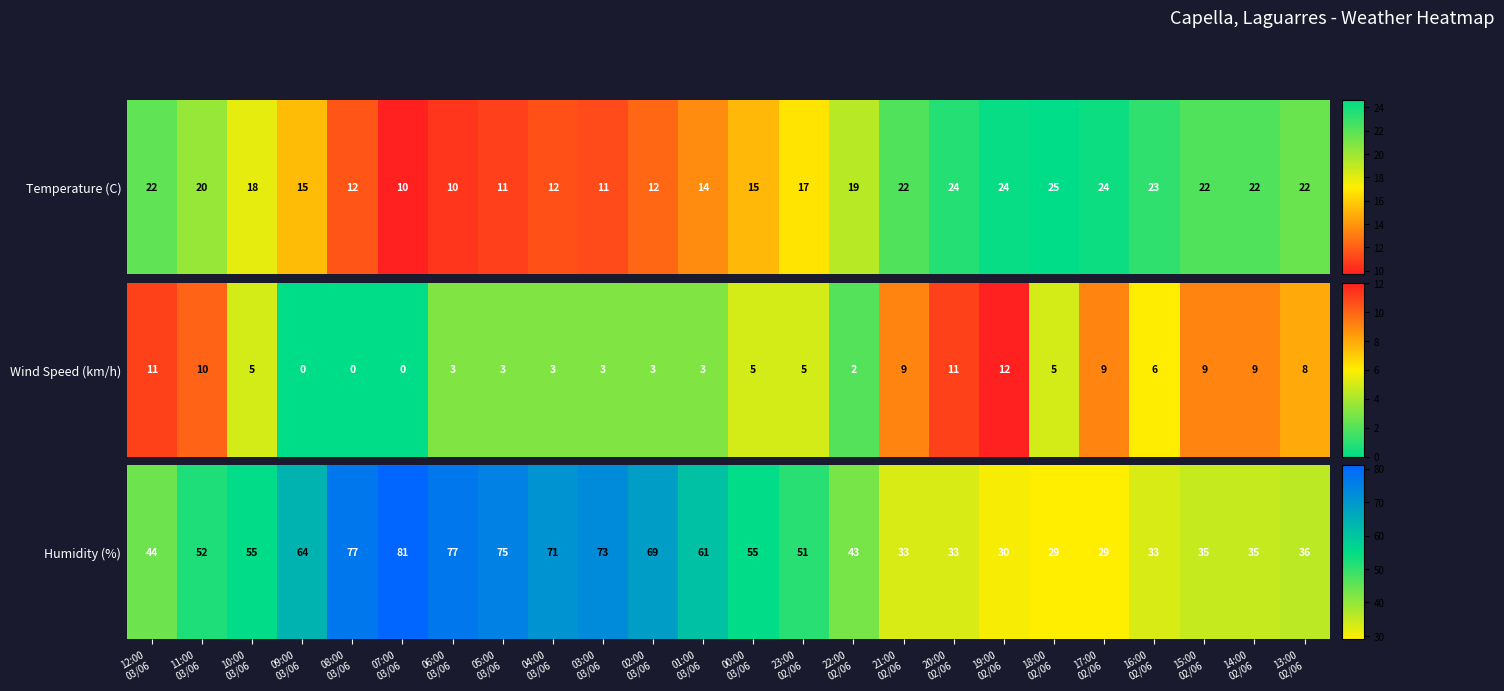

List the labels in order of value, largest first.

07:00
03/06, 08:00
03/06, 06:00
03/06, 05:00
03/06, 03:00
03/06, 04:00
03/06, 02:00
03/06, 09:00
03/06, 01:00
03/06, 10:00
03/06, 00:00
03/06, 11:00
03/06, 23:00
02/06, 12:00
03/06, 22:00
02/06, 13:00
02/06, 15:00
02/06, 14:00
02/06, 21:00
02/06, 20:00
02/06, 16:00
02/06, 19:00
02/06, 18:00
02/06, 17:00
02/06